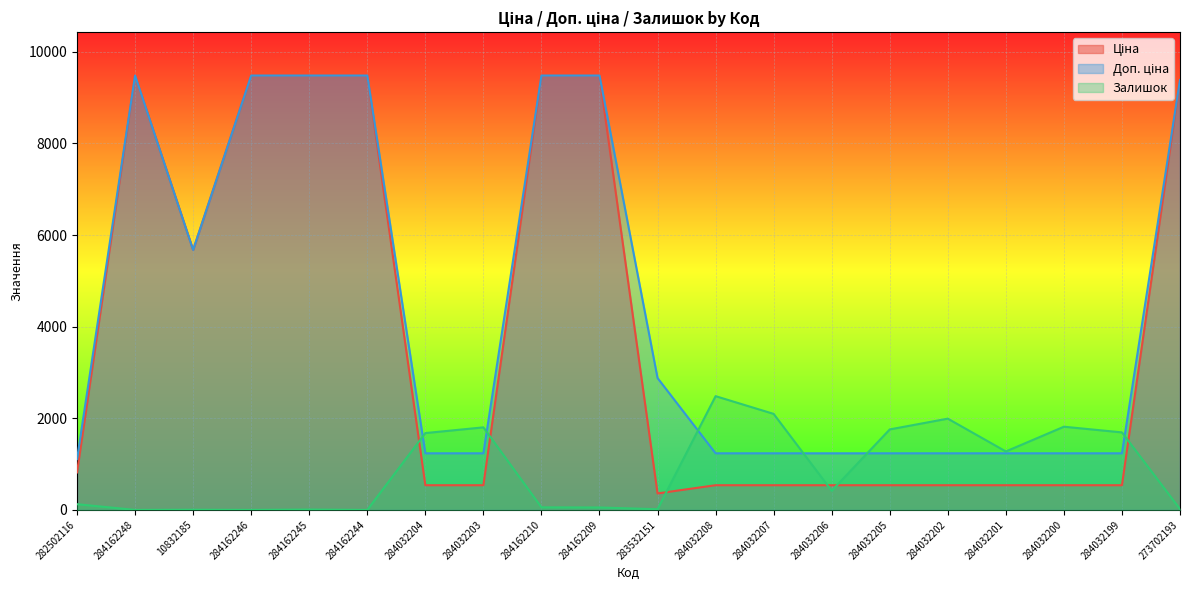

How many lines are shown in the chart?

3